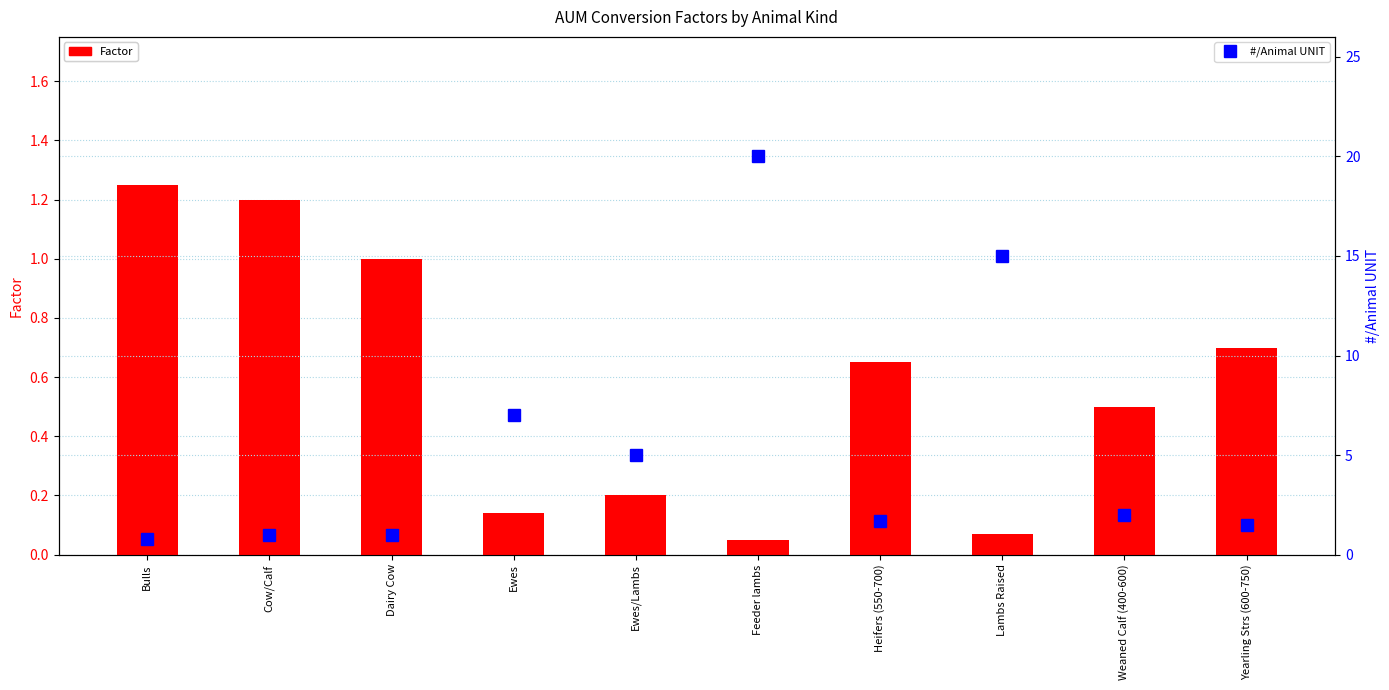

What are all the series names shown in the legend?

Factor, #/Animal UNIT